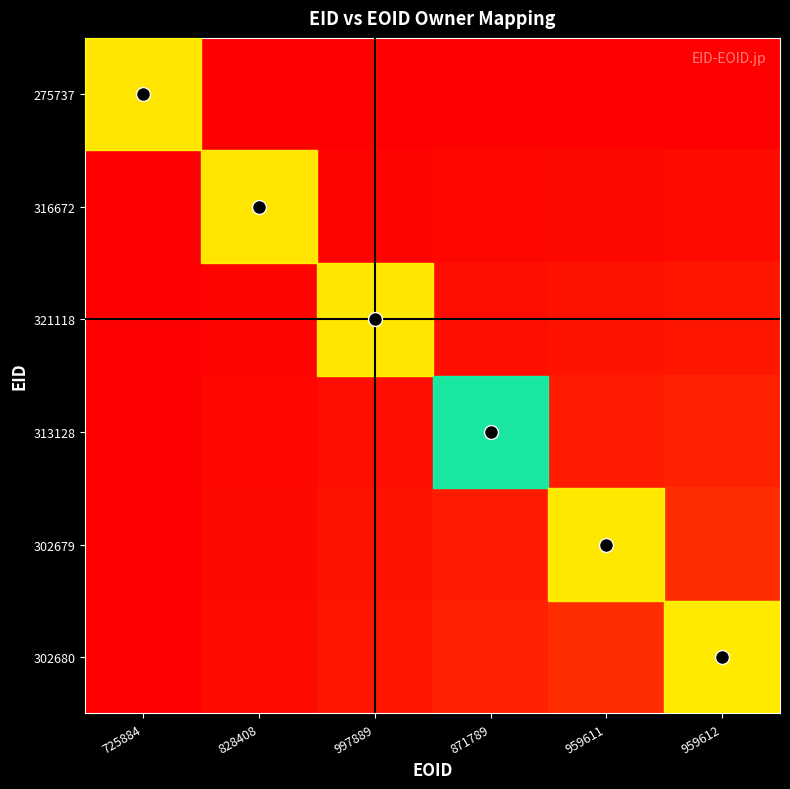

List the series in order of their peak value, lowest first.

275737, 316672, 321118, 313128, 302679, 302680